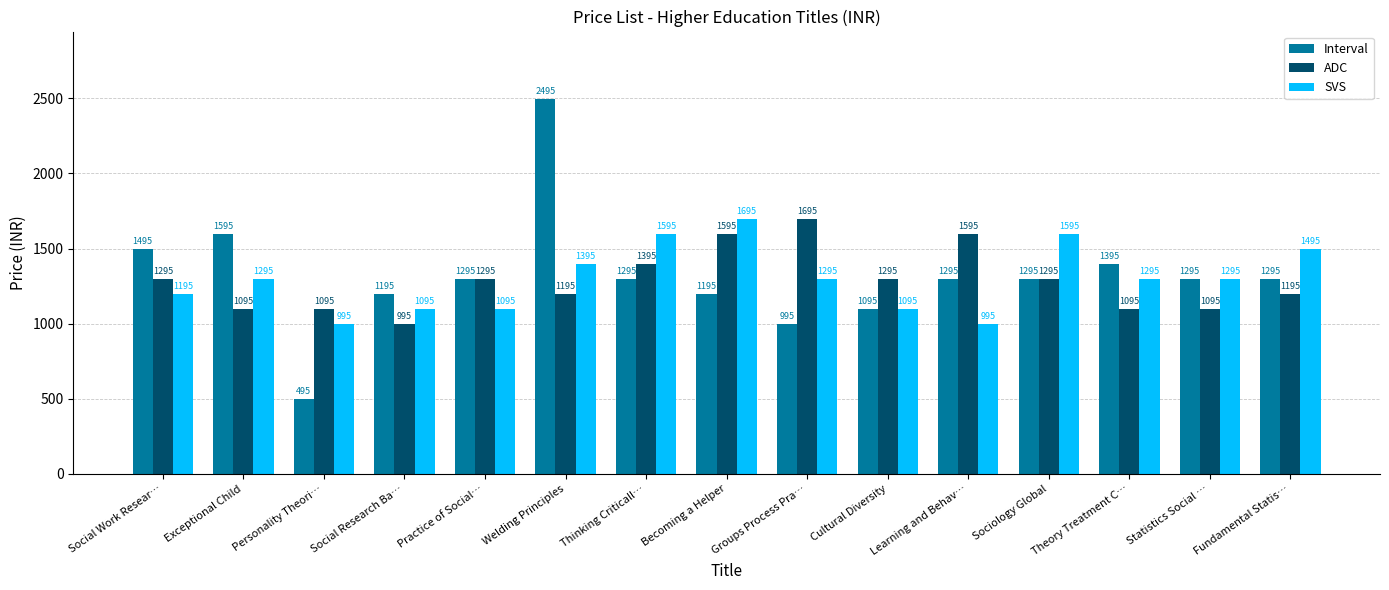

Which category has the highest value across all series?

Welding Principles